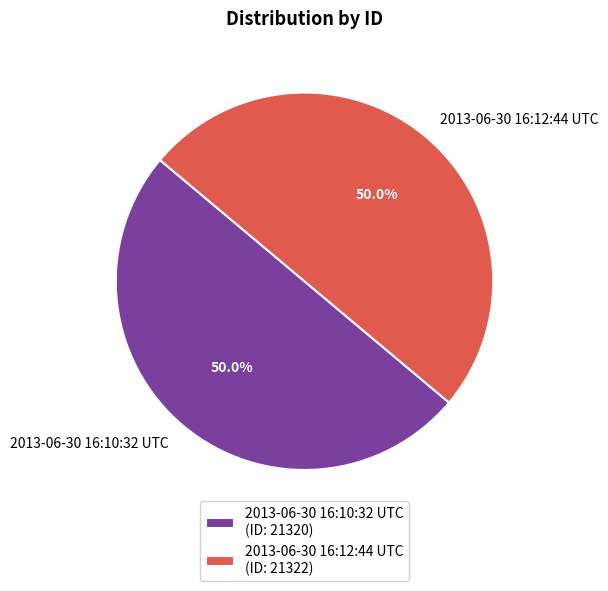

To the nearest percent, what percentage of the pie is 2013-06-30 16:10:32 UTC?

50%